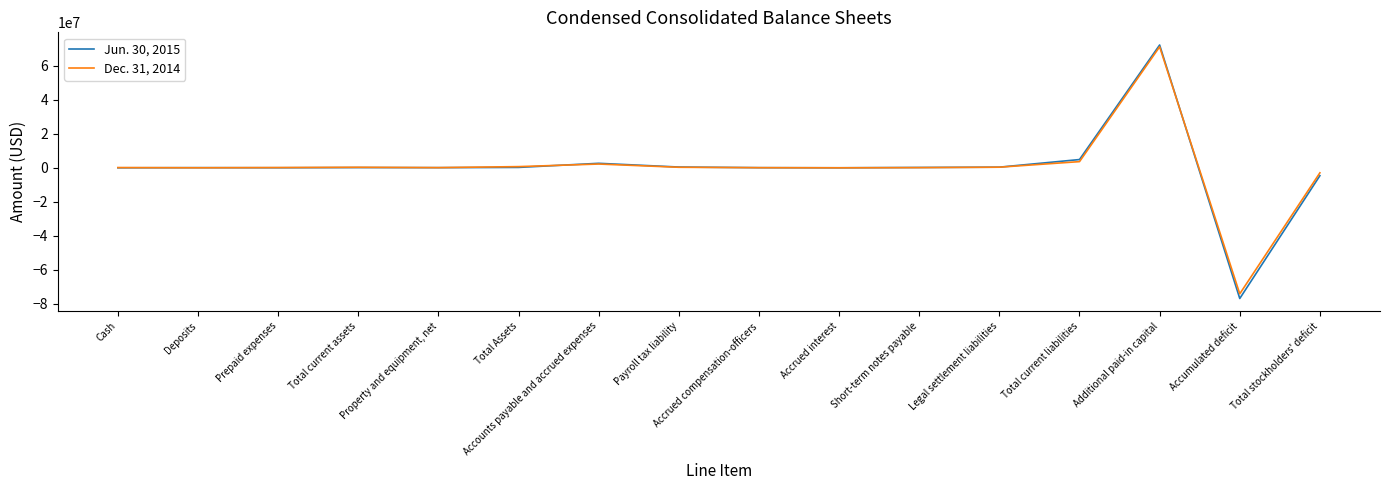

The Jun. 30, 2015 series shows 234578 at Total Assets. True or false?

True